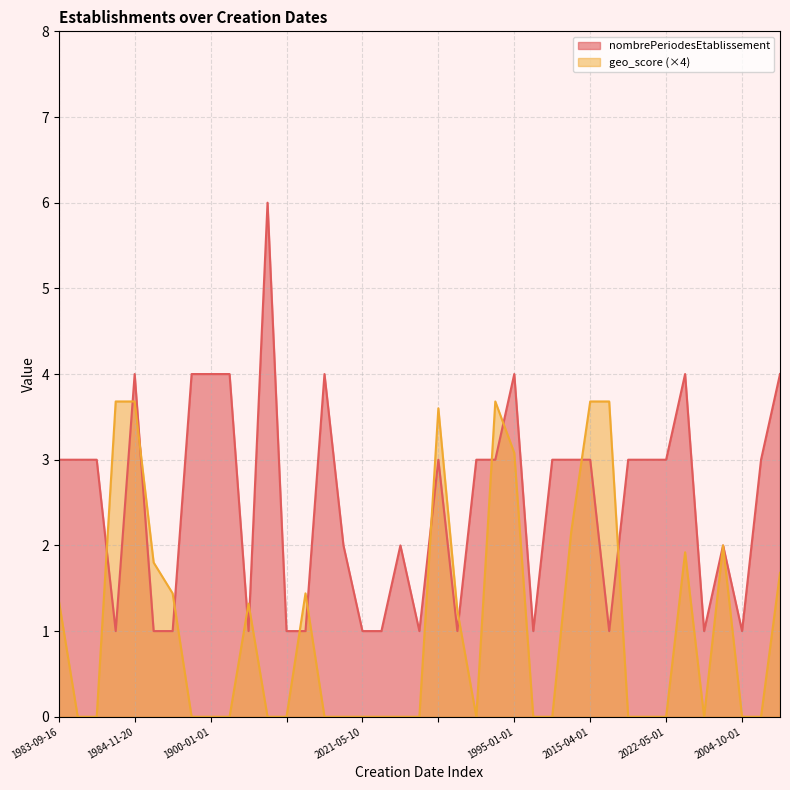

What is the label of the 37th point from the left?

2004-10-01